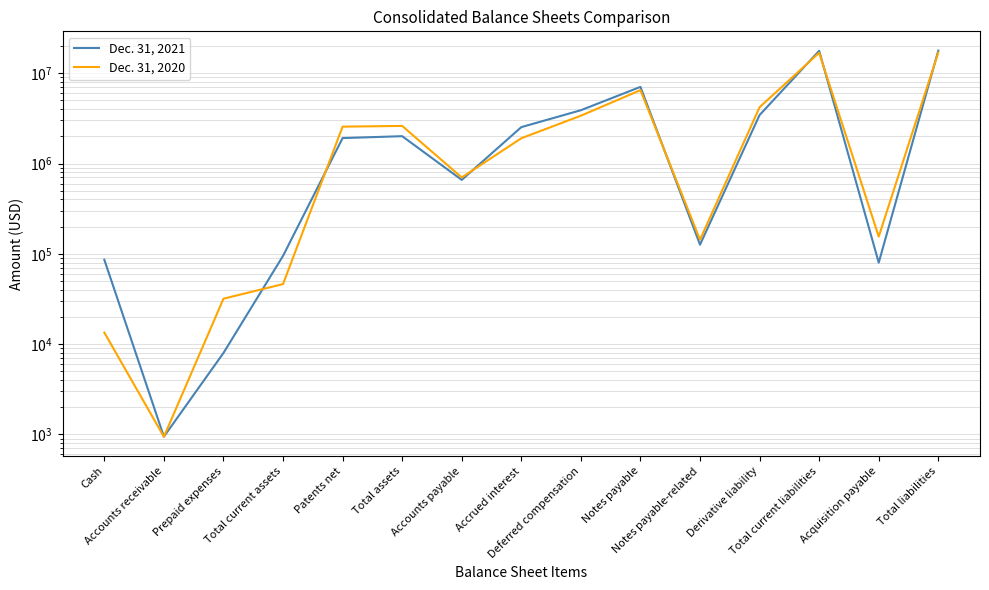

At which label is Dec. 31, 2020 closest to 8490881?

Notes payable